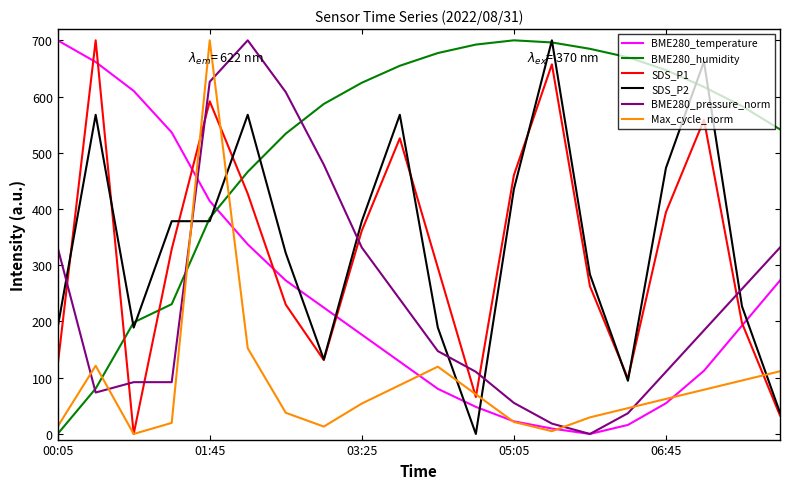

Which series has the largest total across all categories?

BME280_humidity